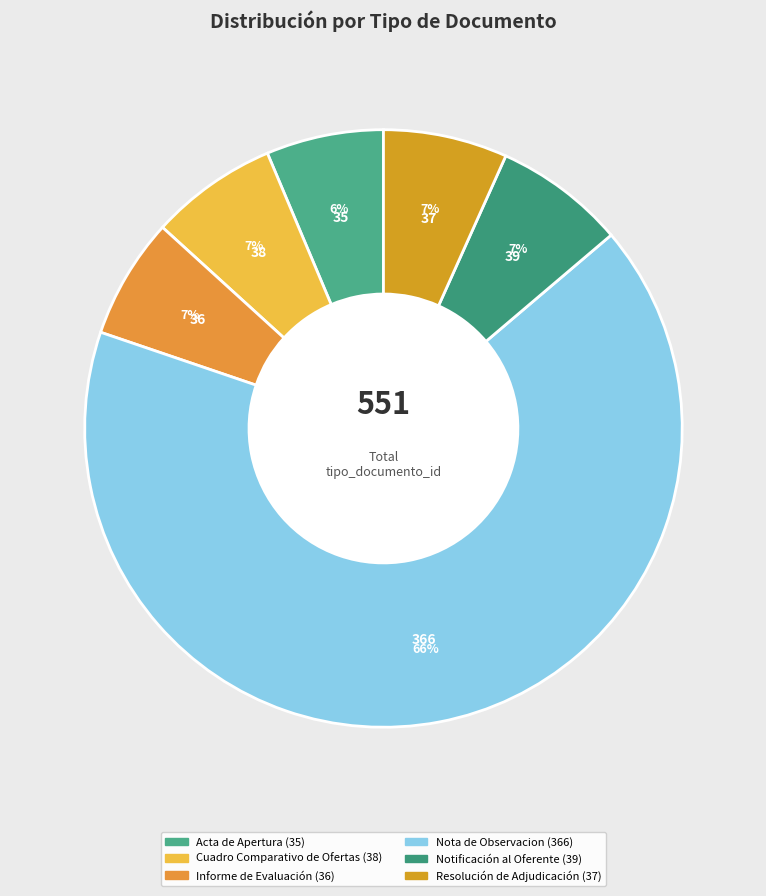

What percentage is the Resolución de Adjudicación slice, to the nearest percent?

7%